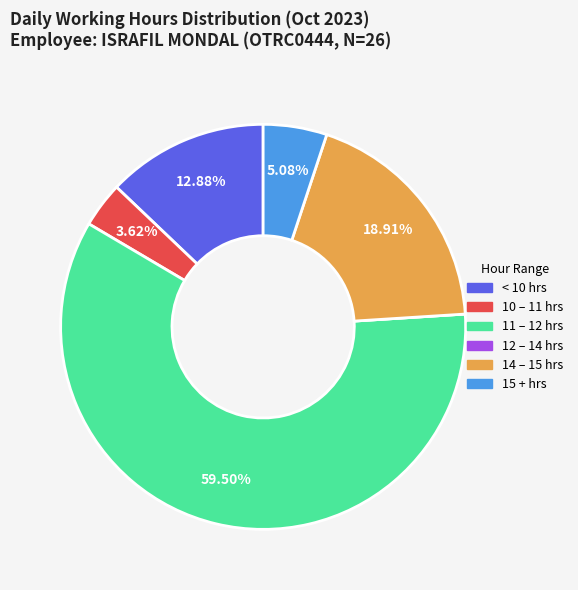

Between 15 + hrs and 14 – 15 hrs, which is larger?

14 – 15 hrs